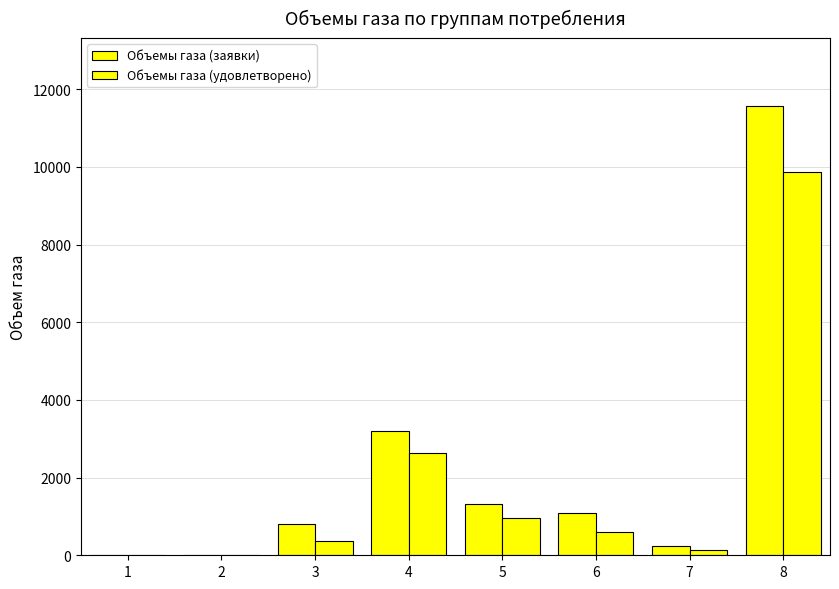

The Объемы газа (удовлетворено) series shows 952.1 at 5. True or false?

True